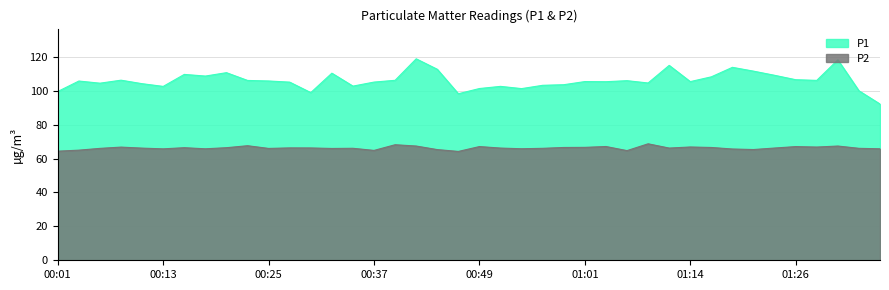

Which series has the largest total across all categories?

P1